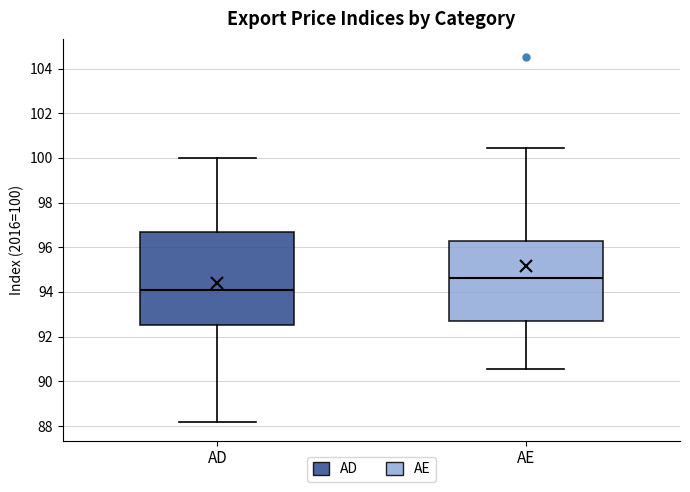

Which box has the lowest median line?

AD